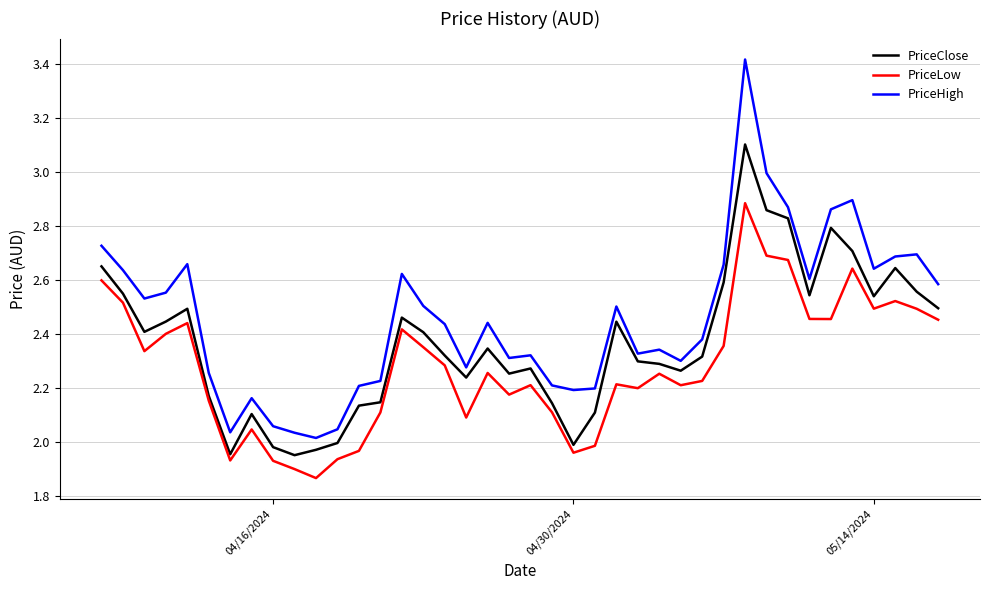

True or false: PriceHigh and PriceLow cross at least once.

False